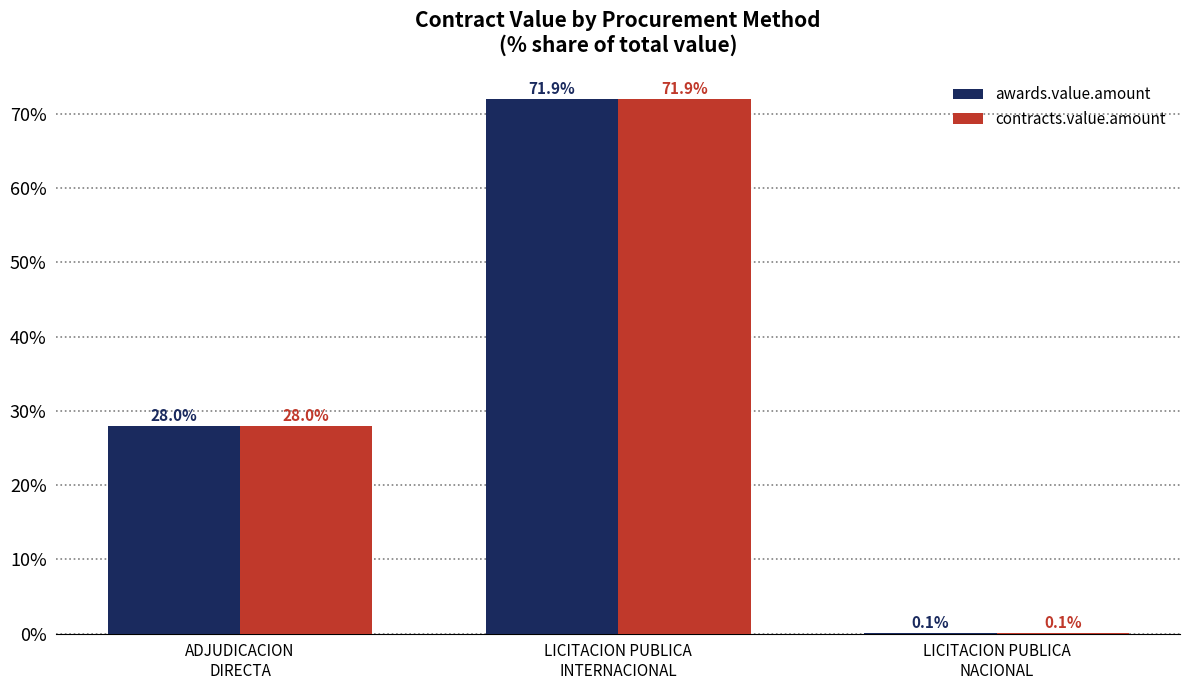

At which label does contracts.value.amount first exceed 27?

ADJUDICACION
DIRECTA